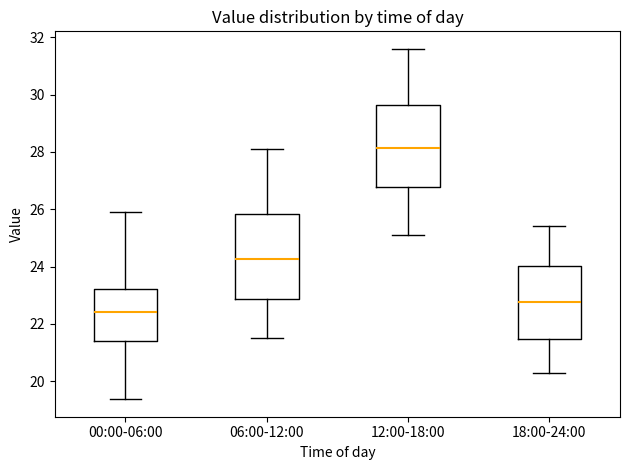

Where does the lower whisker of the box for 00:00-06:00 end on the y-axis? The values are not printed on the chart, so give them approximately, as read against the axis.

19.4